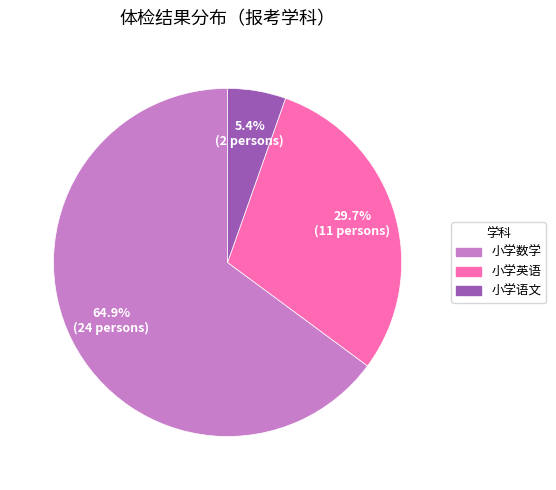

Rank the categories by value from highest to lowest.

小学数学, 小学英语, 小学语文